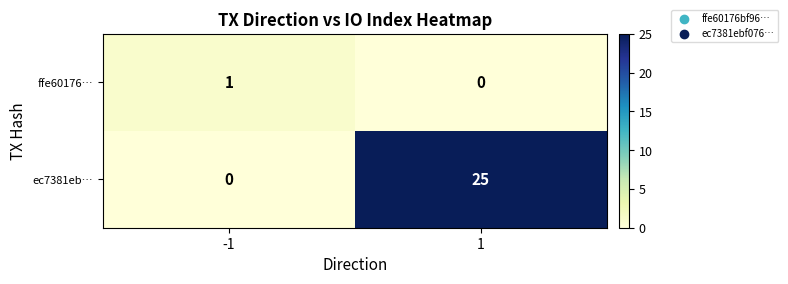

List the series in order of their overall mean, highest first.

ec7381eb…, ffe60176…